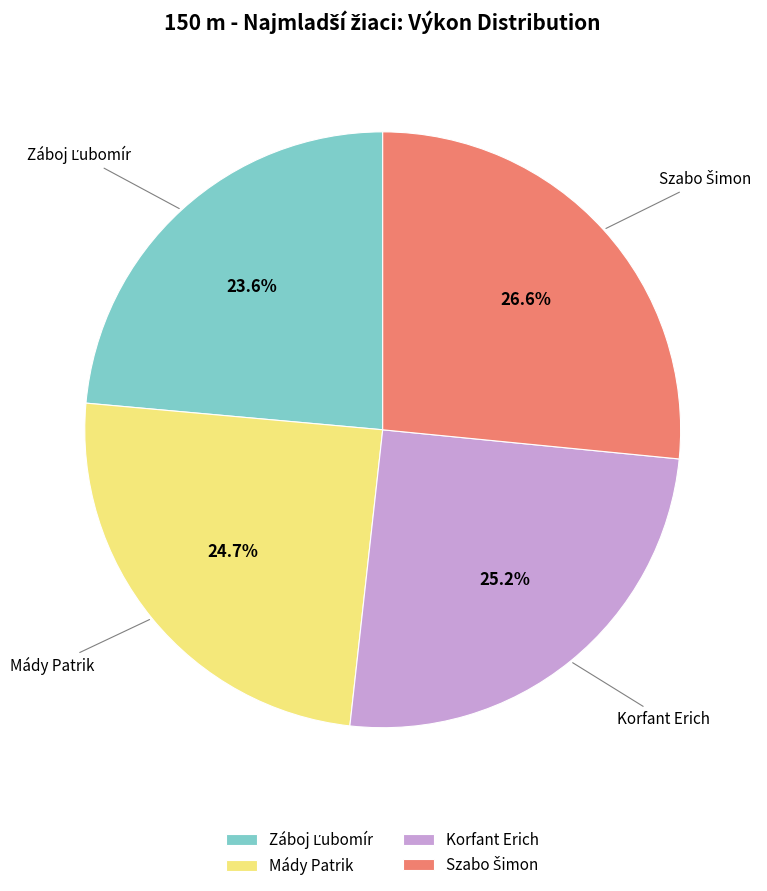

Is it true that Korfant Erich is 25% of the pie?

True